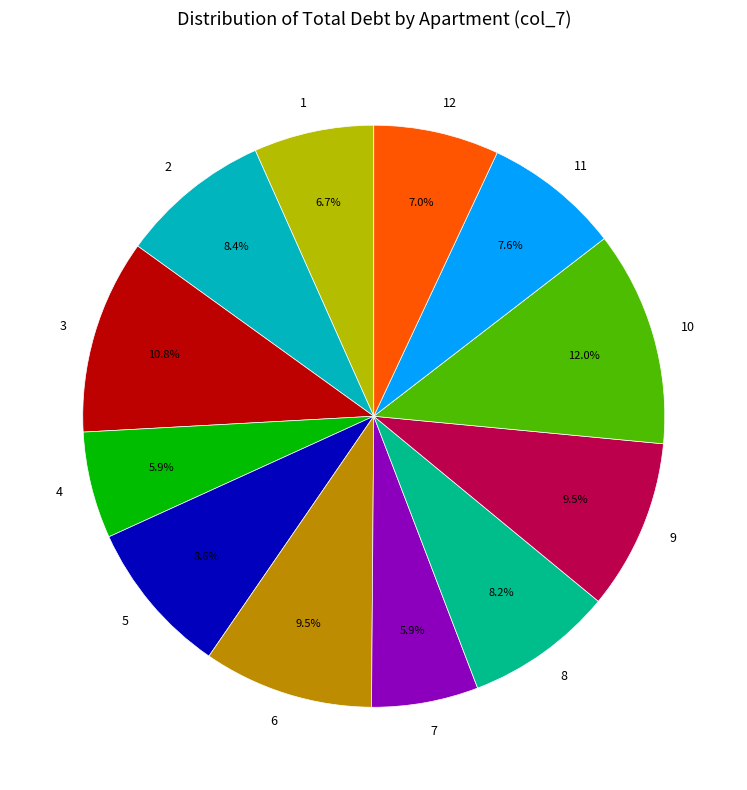

To the nearest percent, what is the difference between the 9 and 5 slice percentages?

1%